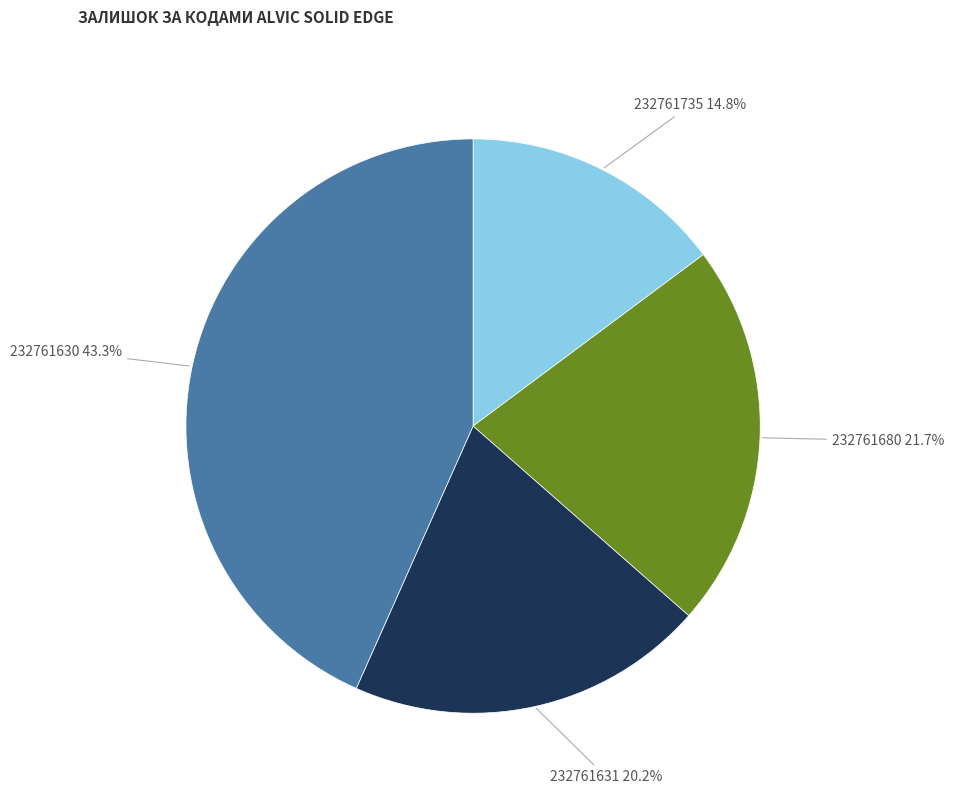

What portion of the pie excludes 232761630?

56.7%